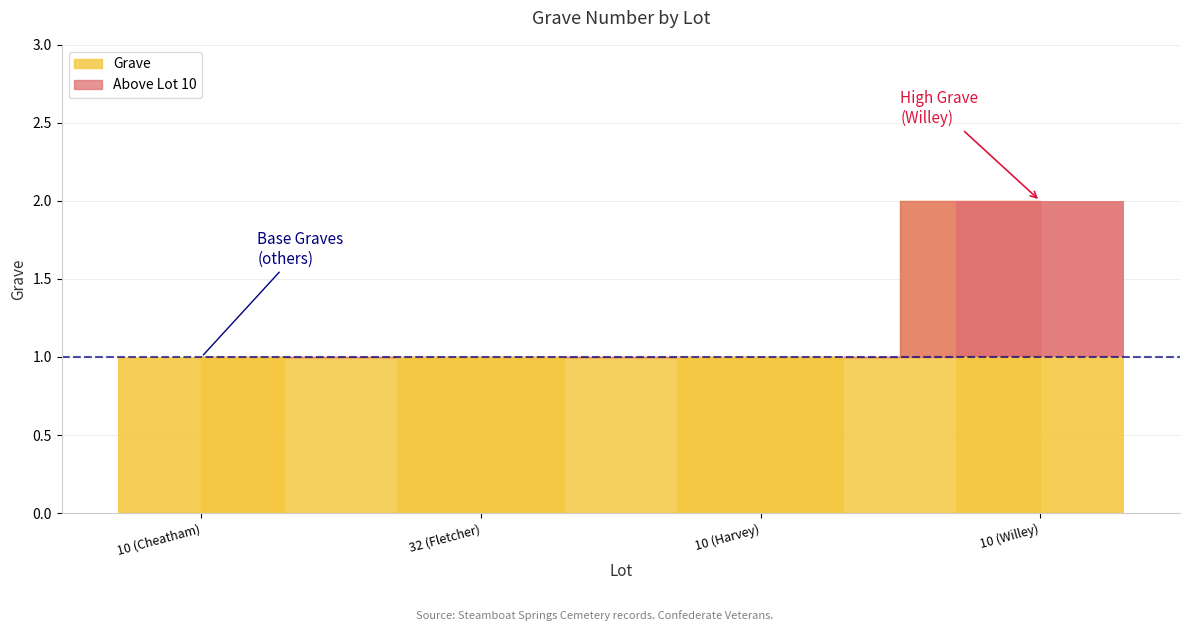

Reading left to right, transcribe all the data shown in this chart.

10 (Cheatham)=1	32 (Fletcher)=1	10 (Harvey)=1	10 (Willey)=2